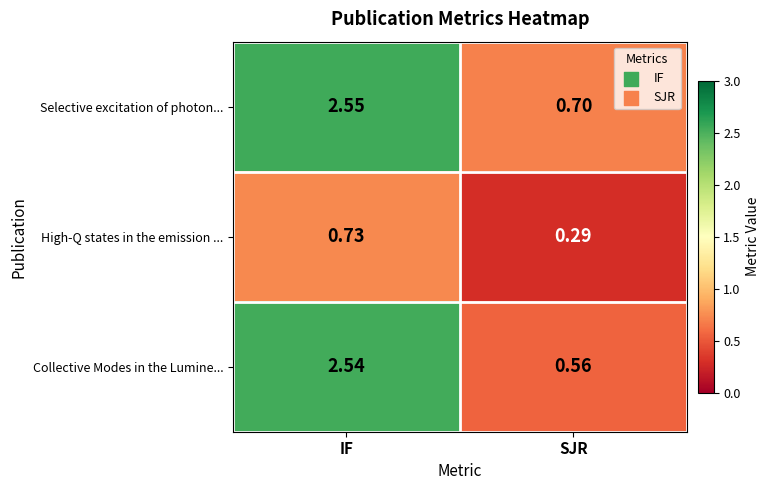

Is the value of Selective excitation of photon... at IF greater than the value of Collective Modes in the Lumine... at IF?

Yes